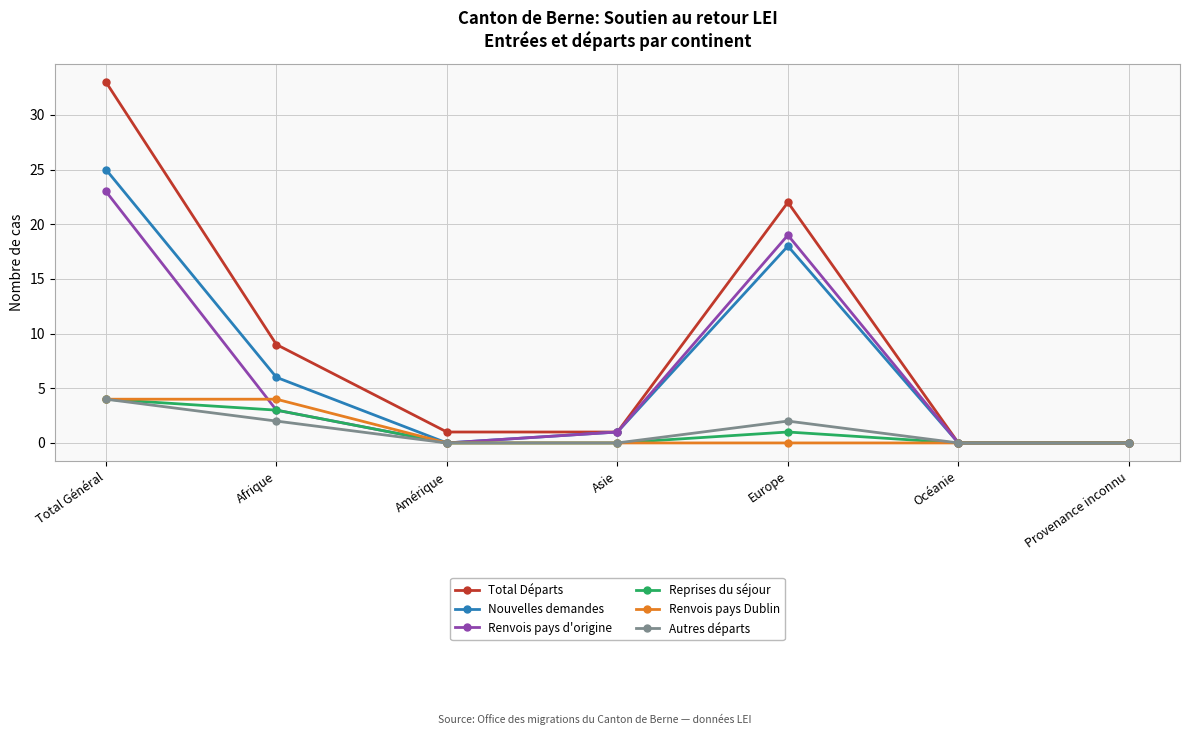

Which series has the widest spread of values?

Total Départs